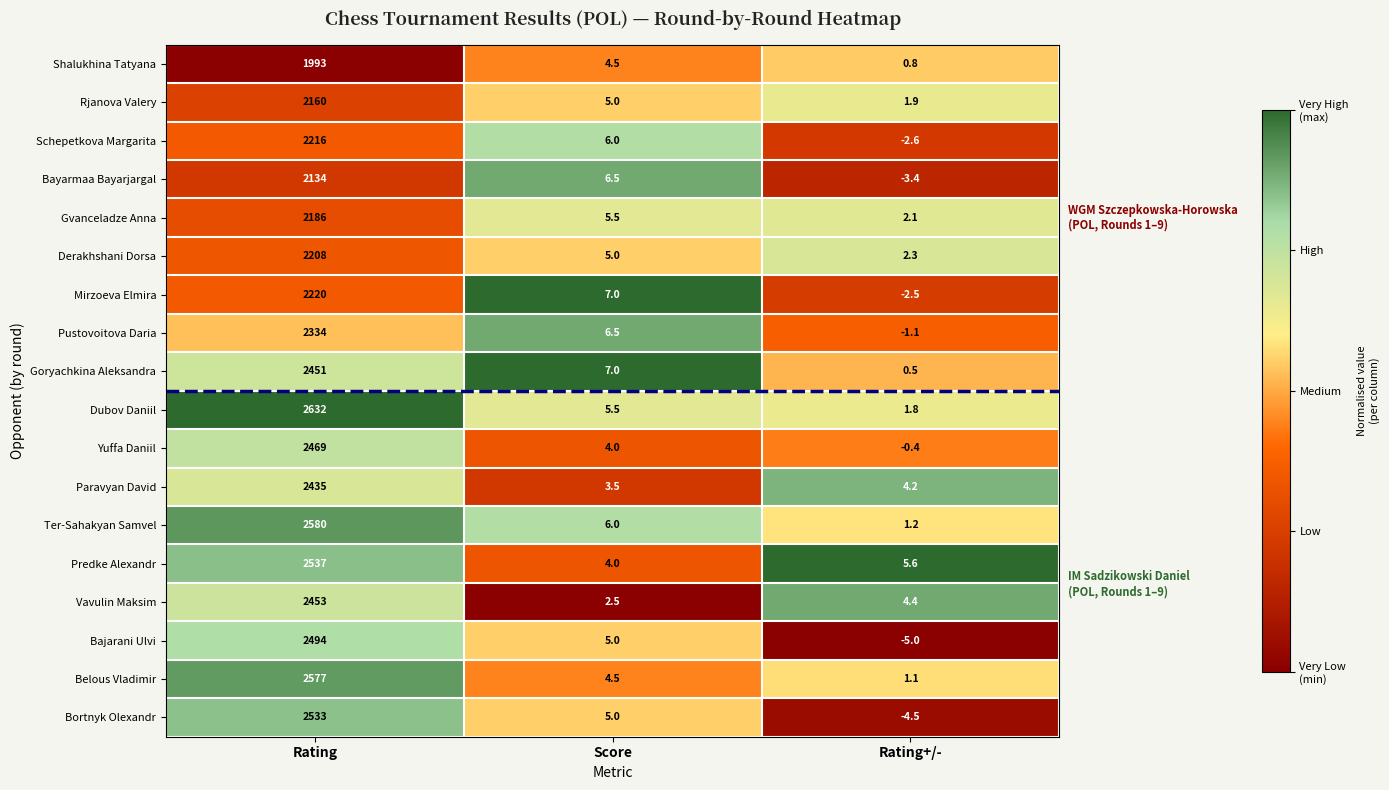

Read the Belous Vladimir value at Rating+/-.

1.1